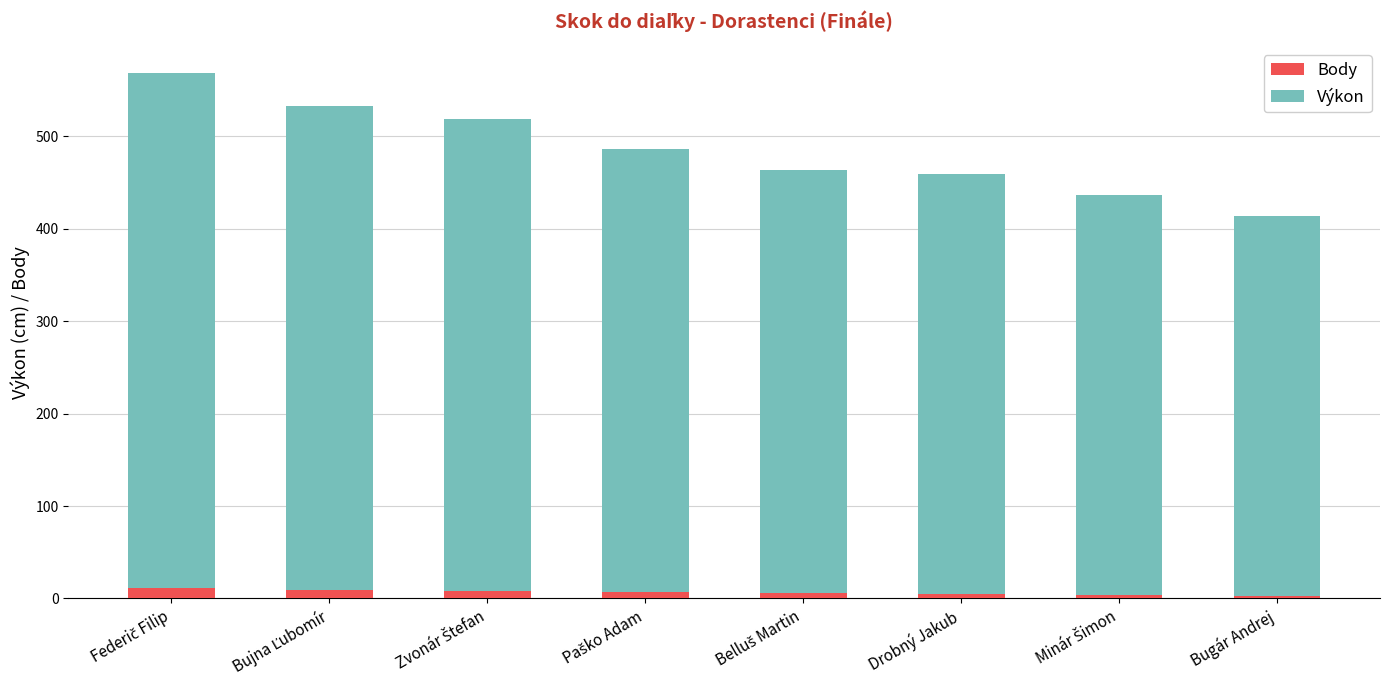

What is the sum of all Body values?

53